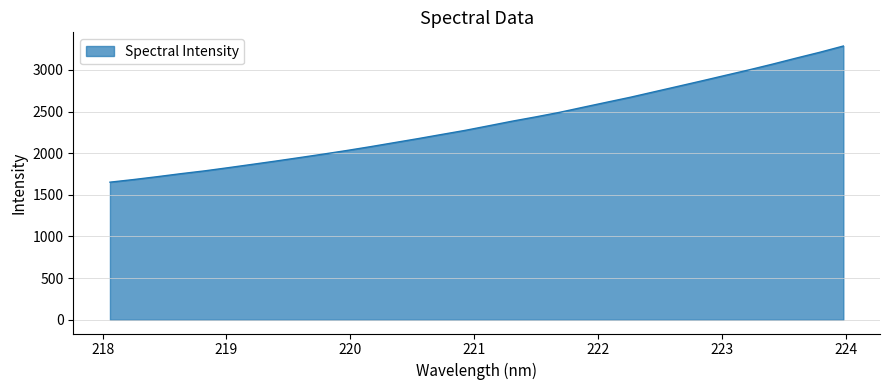

What is the greatest value displayed?

3285.8